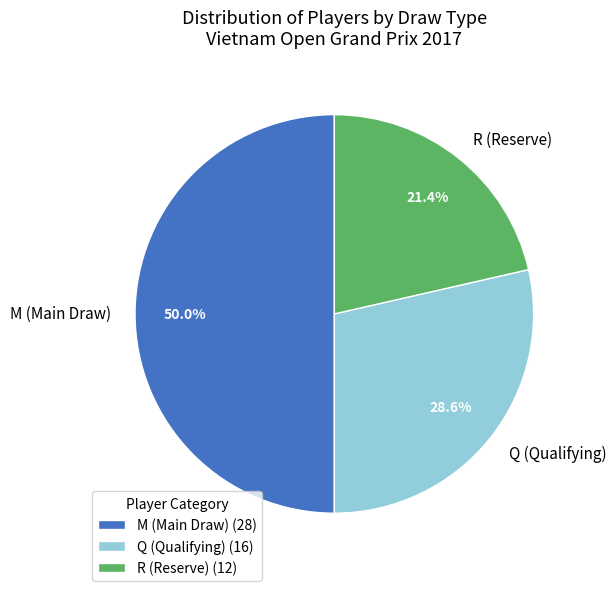

What is the ratio of the value at Q (Qualifying) to the value at R (Reserve)?

1.3